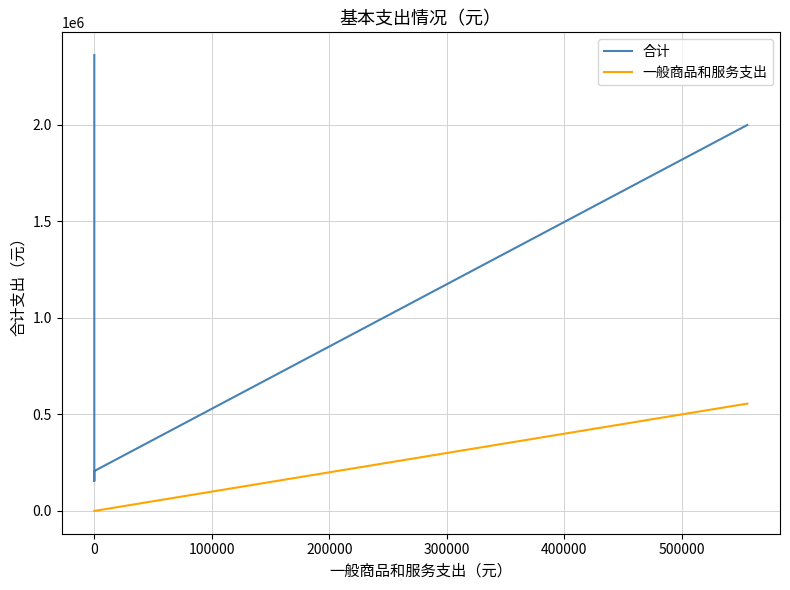

Which series changed the most between 0 and 100000?

合计